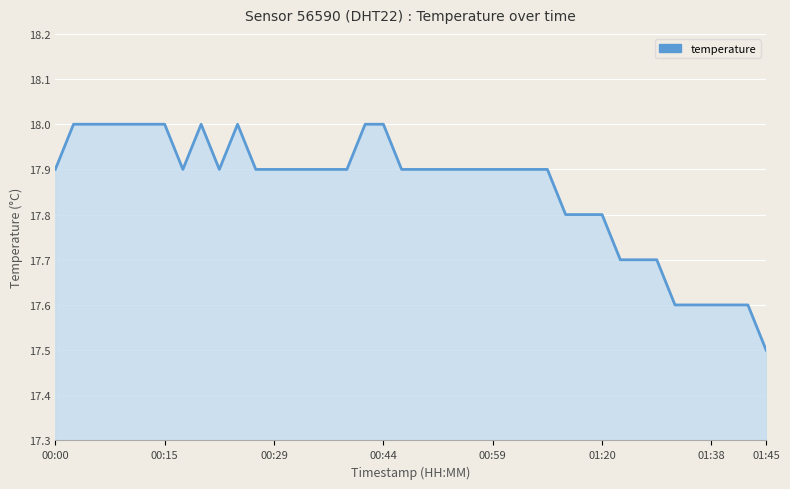

What is the difference between the maximum and minimum values?

0.5